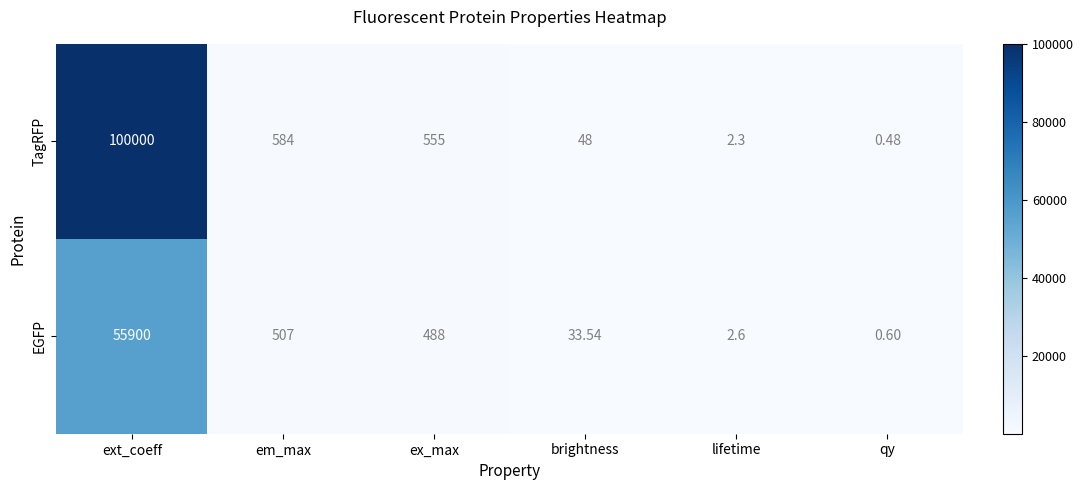

Between ex_max and brightness, which series saw the biggest shift?

TagRFP